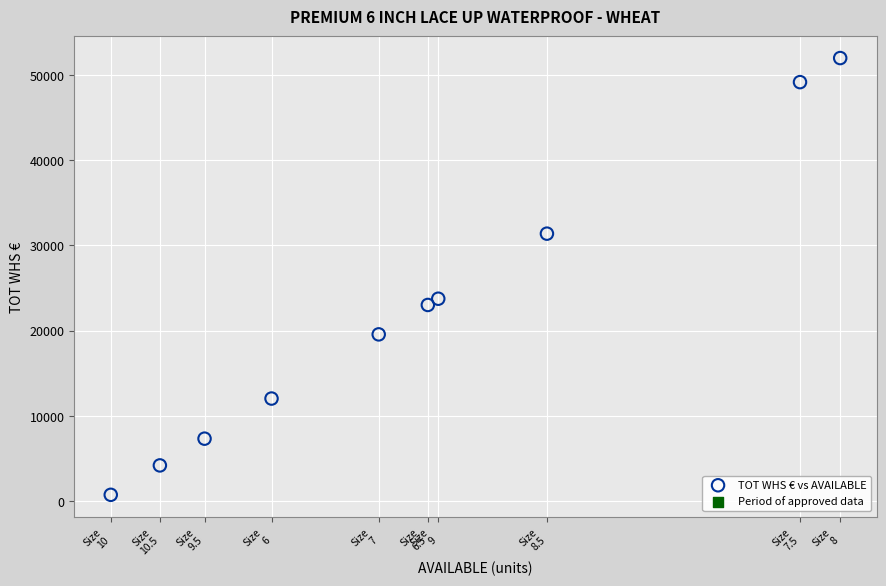

What Y value in the scatter plot is closest to 26359?

23744.2